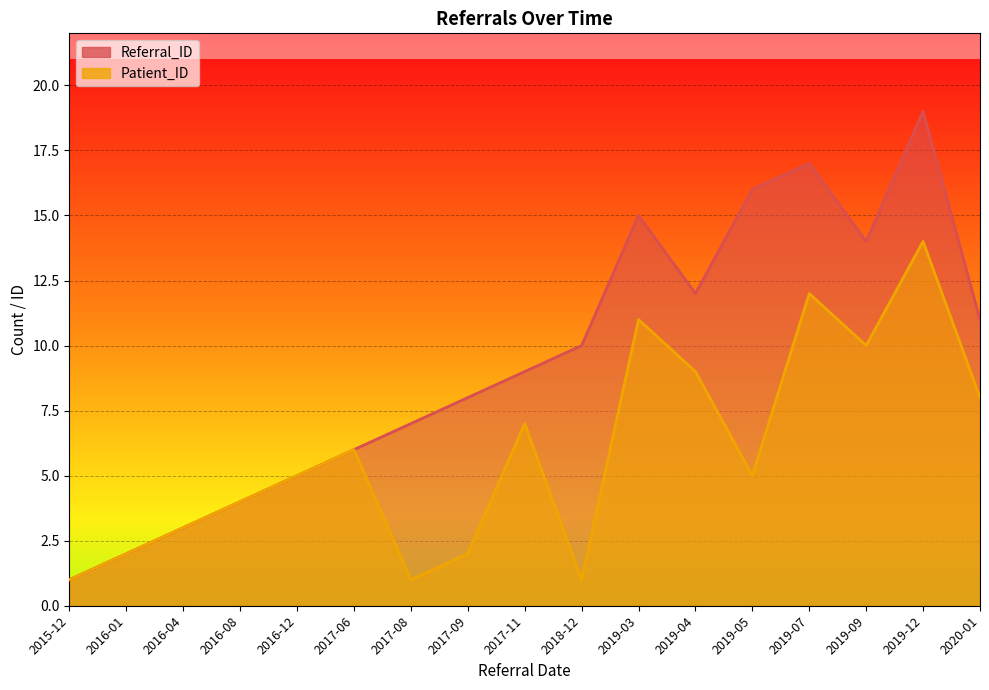

How many values in the Referral_ID series are below 9?

8